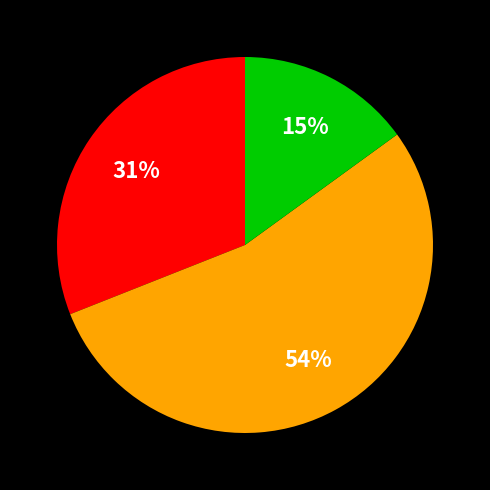

To the nearest percent, what is the difference between the largest and smallest slice percentages?

39%